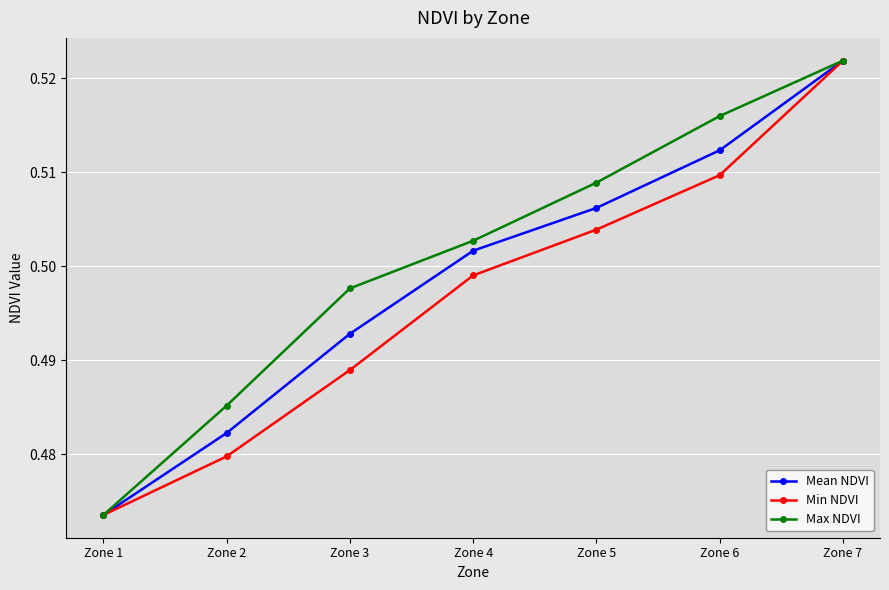

Which series changed the most between Zone 5 and Zone 7?

Min NDVI